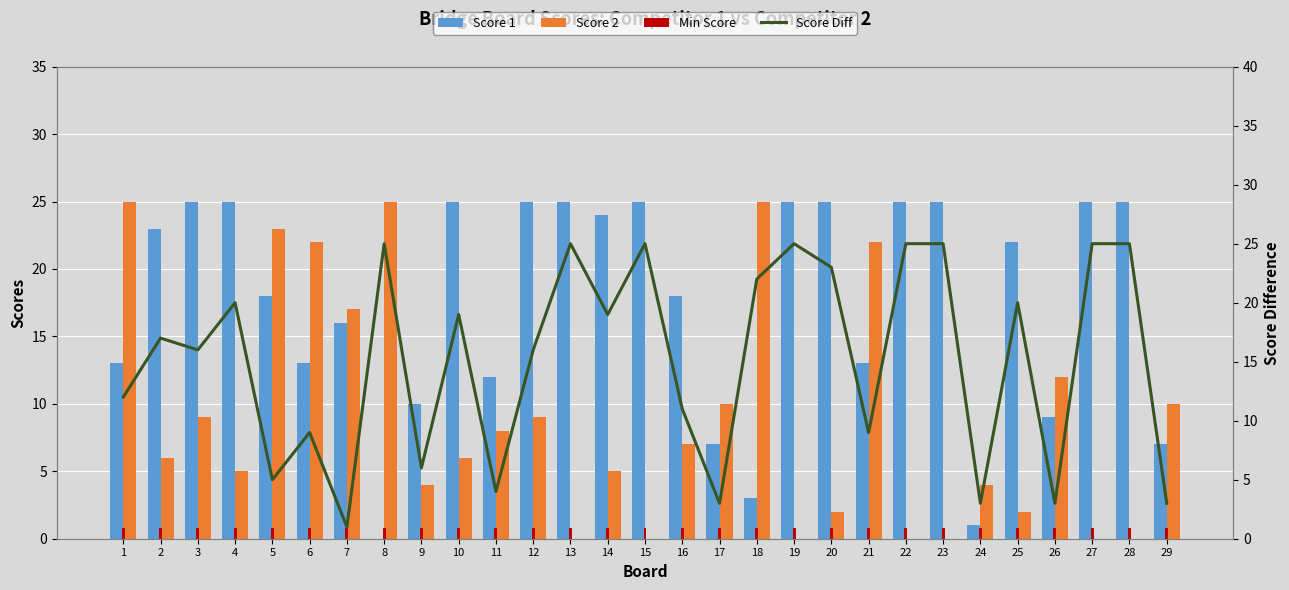

List the labels in order of Score Diff value, largest first.

8, 13, 15, 19, 22, 23, 27, 28, 20, 18, 4, 25, 10, 14, 2, 3, 12, 1, 16, 6, 21, 9, 5, 11, 17, 24, 26, 29, 7